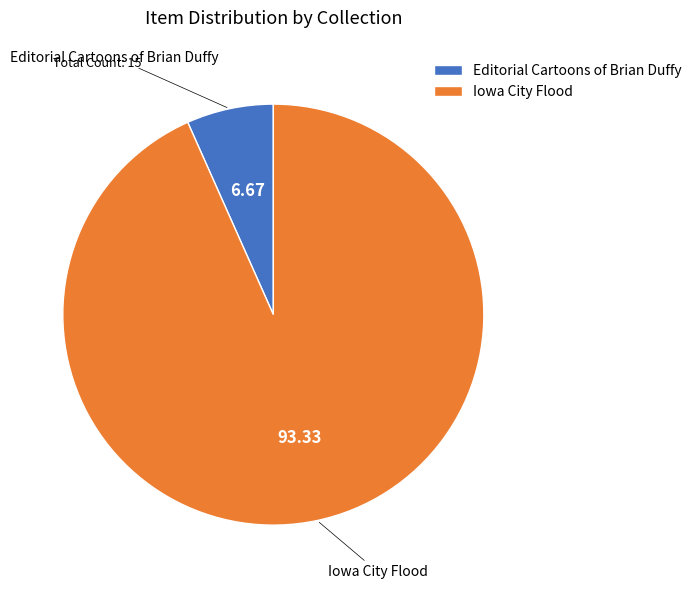

Rank the categories by value from highest to lowest.

Iowa City Flood, Editorial Cartoons of Brian Duffy